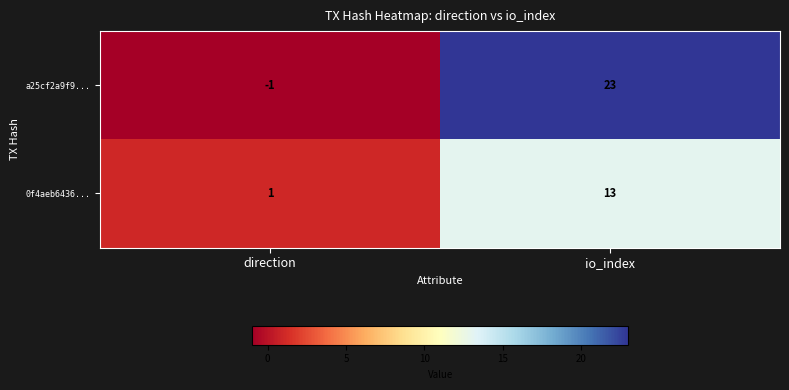

The value of a25cf2a9f9... at io_index is 23. True or false?

True